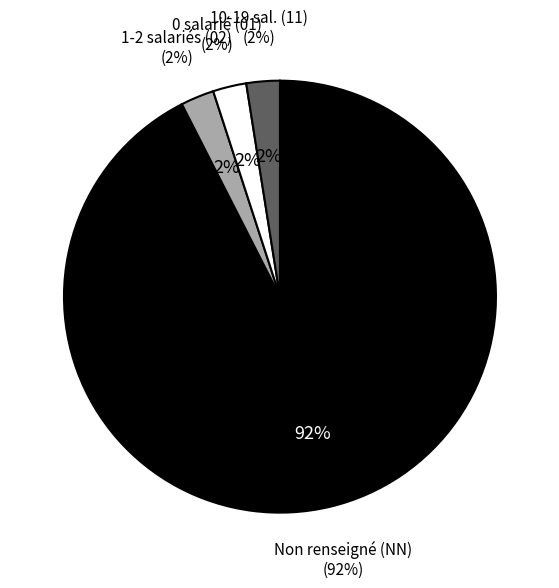

True or false: 01 accounts for 27% of the total.

False